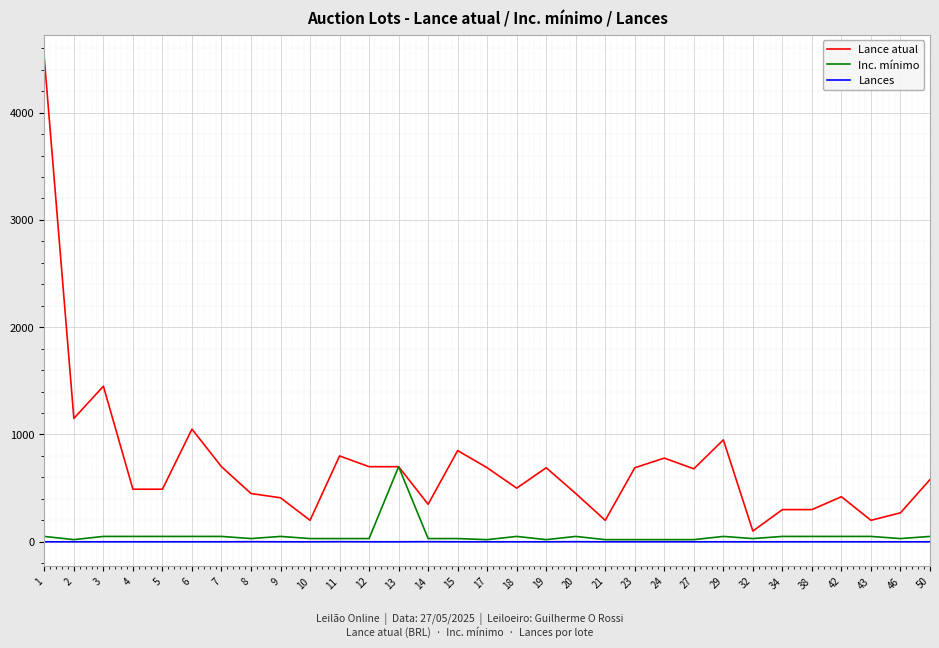

What is the maximum value for Inc. mínimo?

700